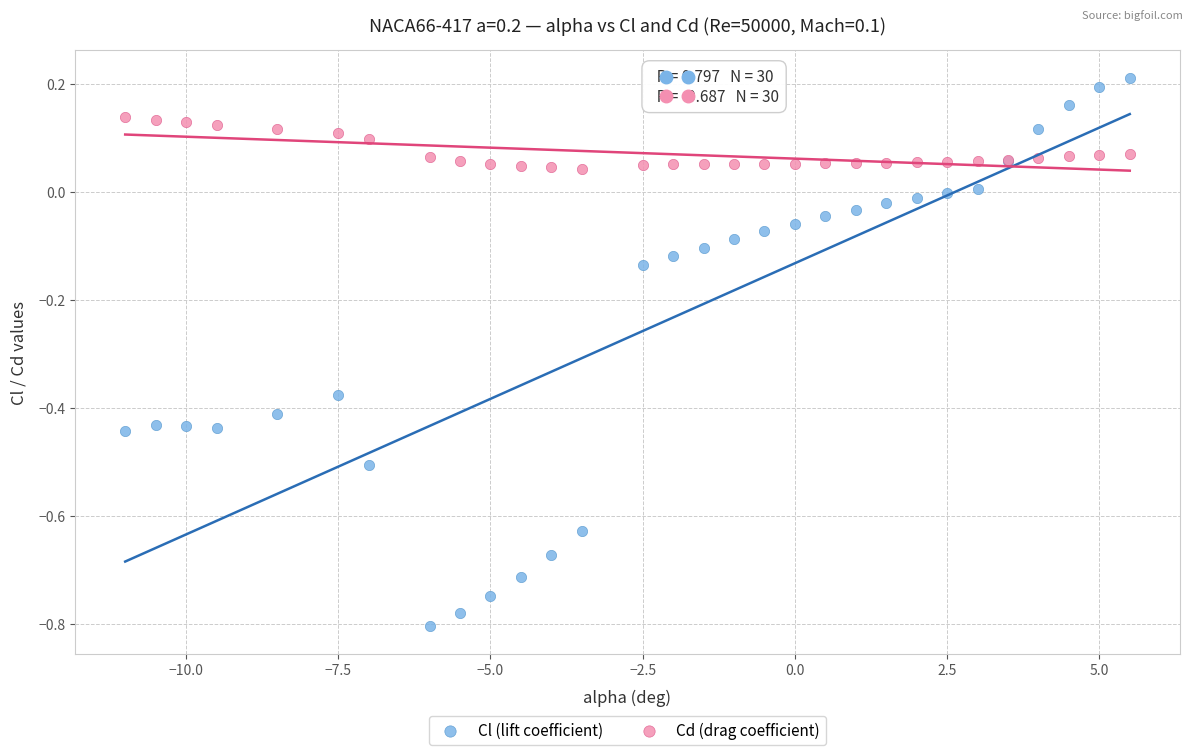

Which series has the largest Y range (max minus min)?

Cl (lift coefficient)